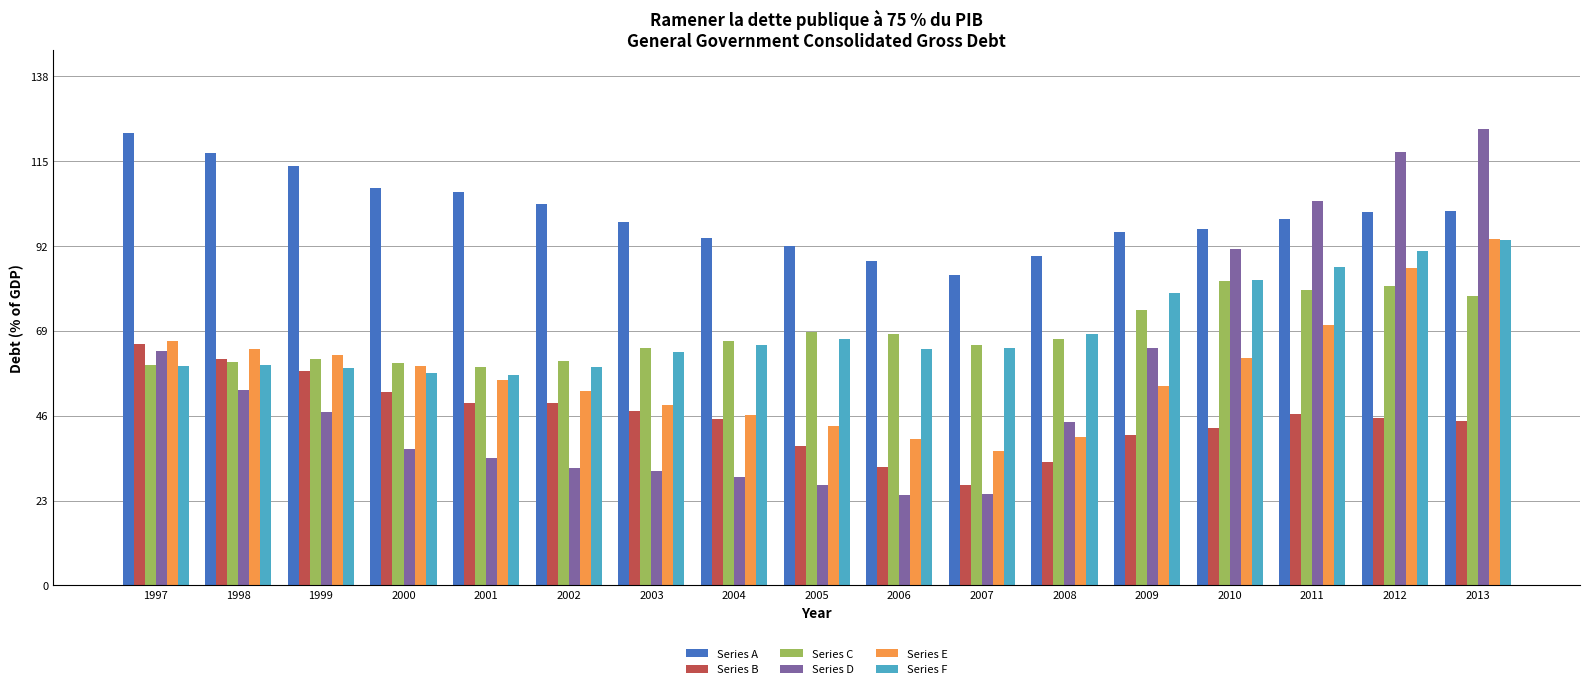

What is the difference between the maximum and minimum values in the Series B series?

38.3